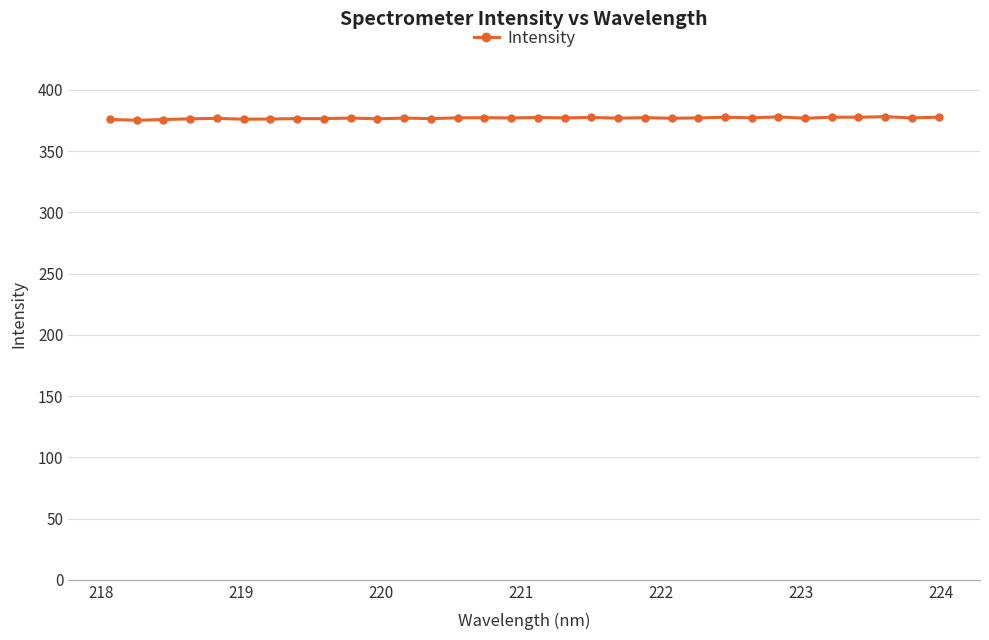

True or false: there are more than 1 points higher than both neighbors.

True